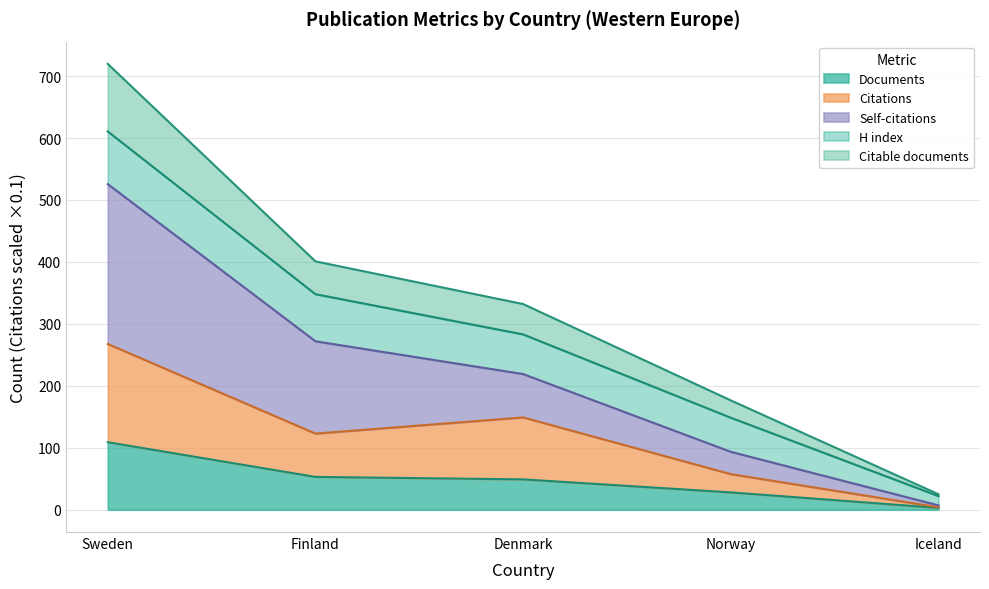

Is it true that Citable documents equals 44.3 at Iceland?

False